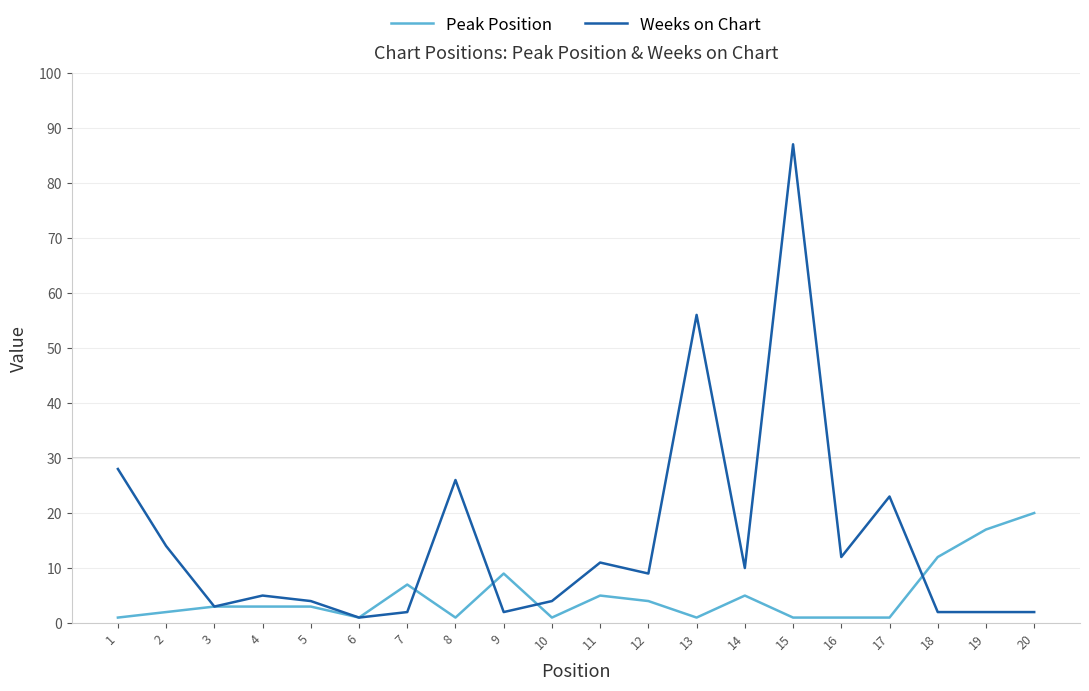

Reading right to left, transcribe all the data shown in this chart.

Peak Position: 20=20	19=17	18=12	17=1	16=1	15=1	14=5	13=1	12=4	11=5	10=1	9=9	8=1	7=7	6=1	5=3	4=3	3=3	2=2	1=1
Weeks on Chart: 20=2	19=2	18=2	17=23	16=12	15=87	14=10	13=56	12=9	11=11	10=4	9=2	8=26	7=2	6=1	5=4	4=5	3=3	2=14	1=28